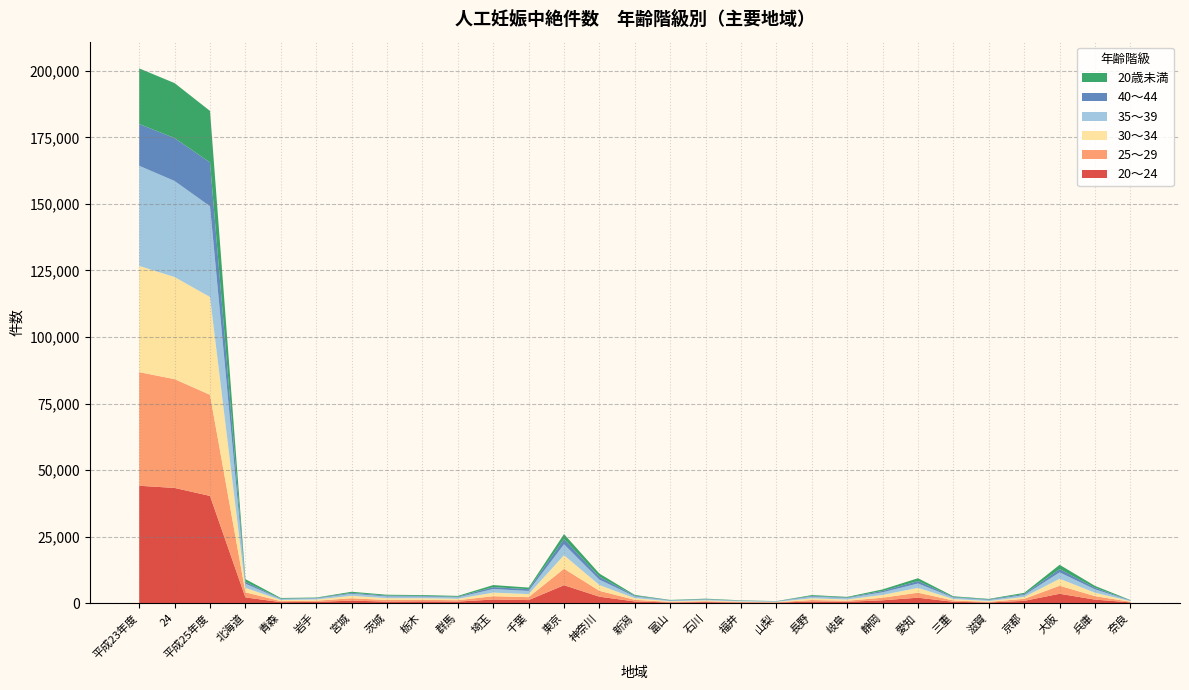

Reading left to right, transcribe all the data shown in this chart.

20～24: 44087	43269	40268	2120	349	428	919	542	635	550	1328	1118	6705	2387	607	208	364	200	172	594	473	1037	2016	471	218	828	3490	1292	254
25～29: 42708	40900	37999	1921	381	456	890	603	588	518	1250	1099	6193	2208	611	230	315	204	130	542	397	981	1883	486	247	761	3024	1308	237
30～34: 39917	38362	36757	1685	412	454	895	679	611	531	1347	1154	5082	2161	611	236	320	192	144	631	464	1046	1812	543	305	698	2617	1271	225
35～39: 37648	36112	34115	1521	370	395	788	641	603	528	1356	1183	4105	2027	654	268	317	232	153	633	539	999	1637	546	380	699	2410	1270	191
40～44: 15697	16133	16477	690	148	179	335	322	258	259	706	655	1987	1124	287	126	164	95	71	275	217	485	939	238	229	421	1231	596	110
20歳未満: 20903	20659	19359	1056	252	165	417	341	306	308	776	610	1859	1166	281	110	176	106	65	319	237	585	1049	260	191	443	1604	709	112